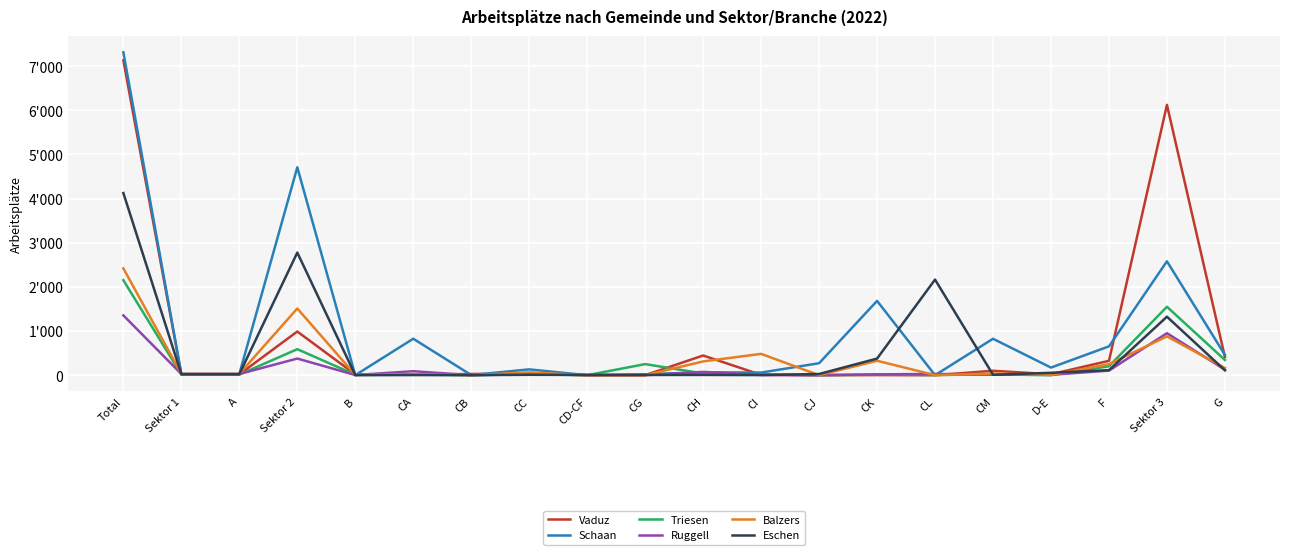

Where do Eschen and Triesen first cross each other?

Sektor 2 and B